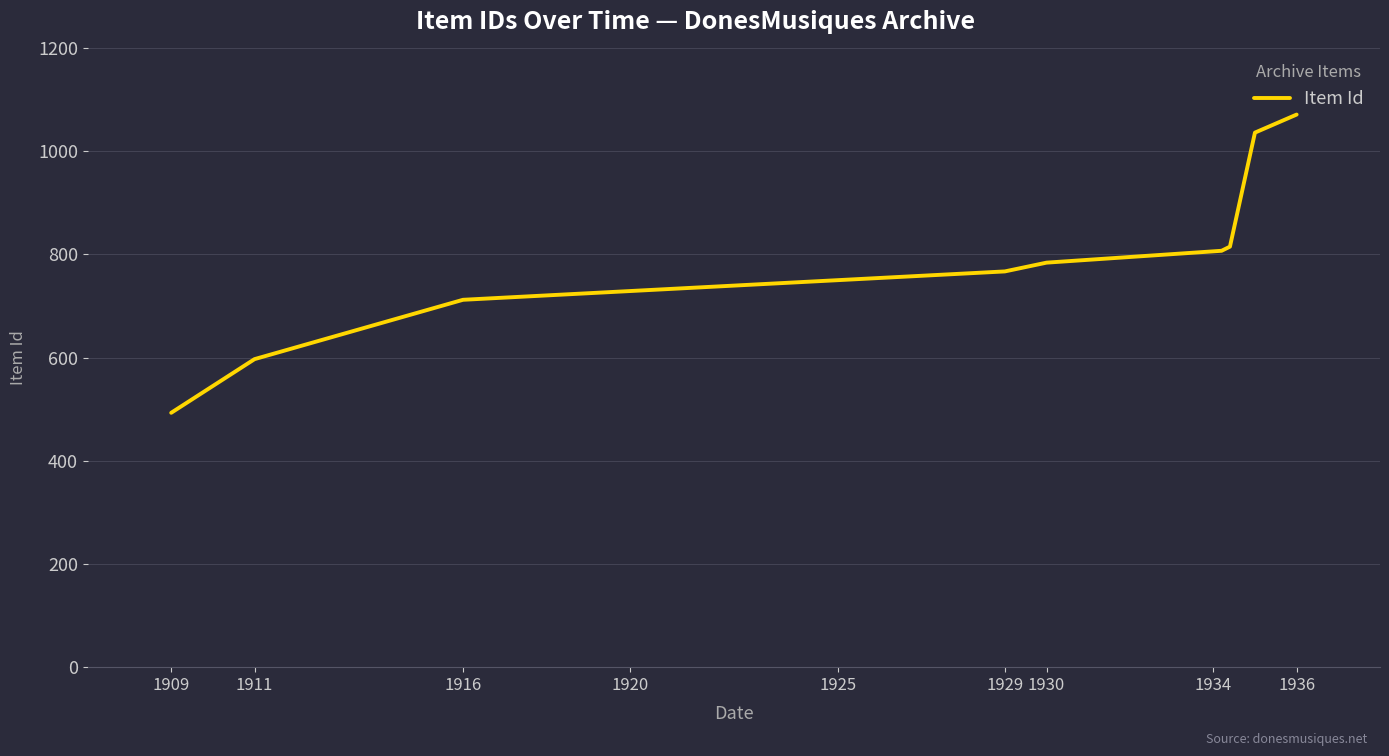

What is the minimum value shown in the chart?

493